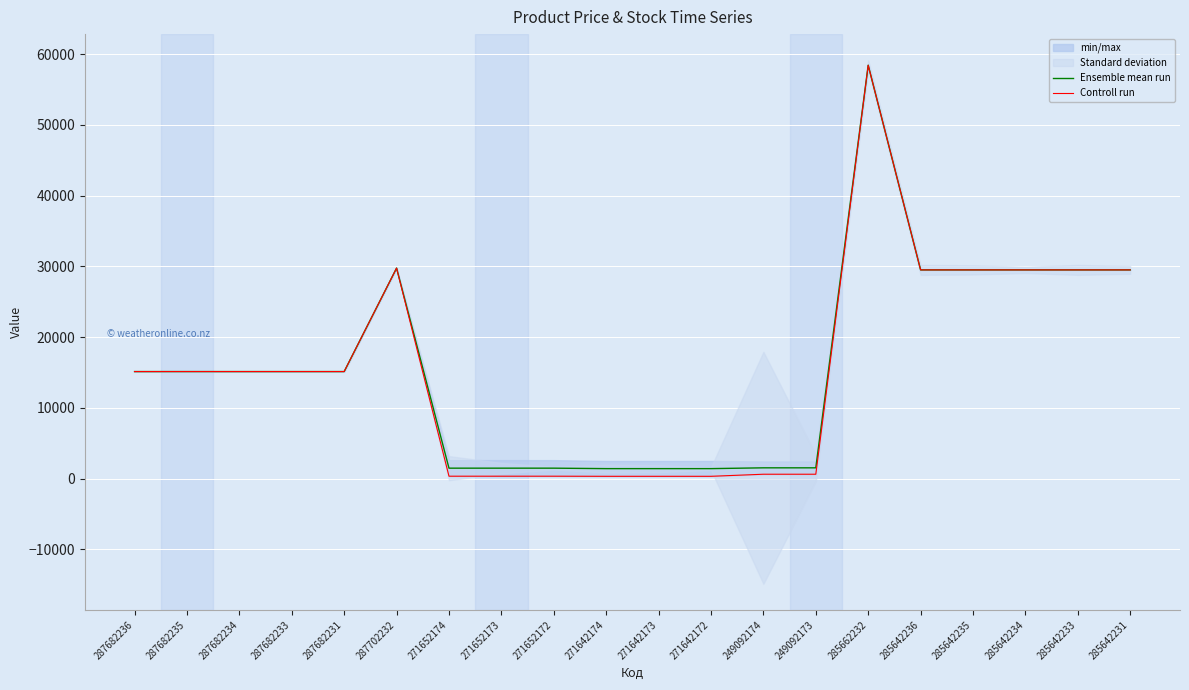

What is the approximate value of Controll run at 287682235?

15120.0